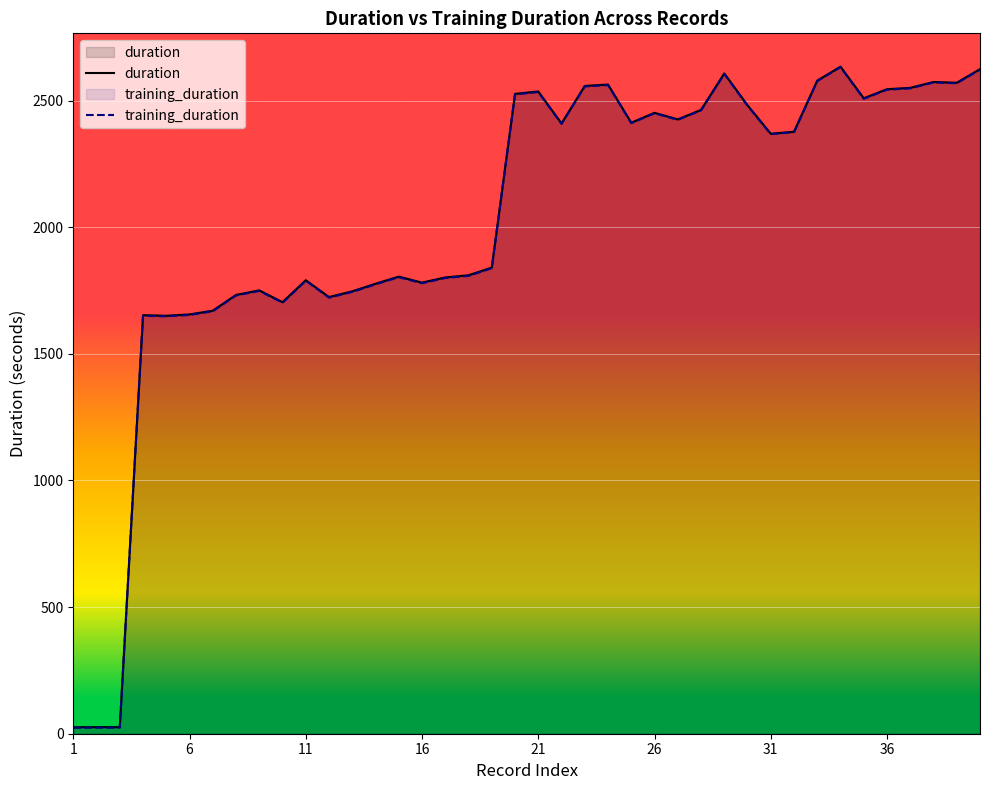

How many data points in training_duration are less than 2375?

20